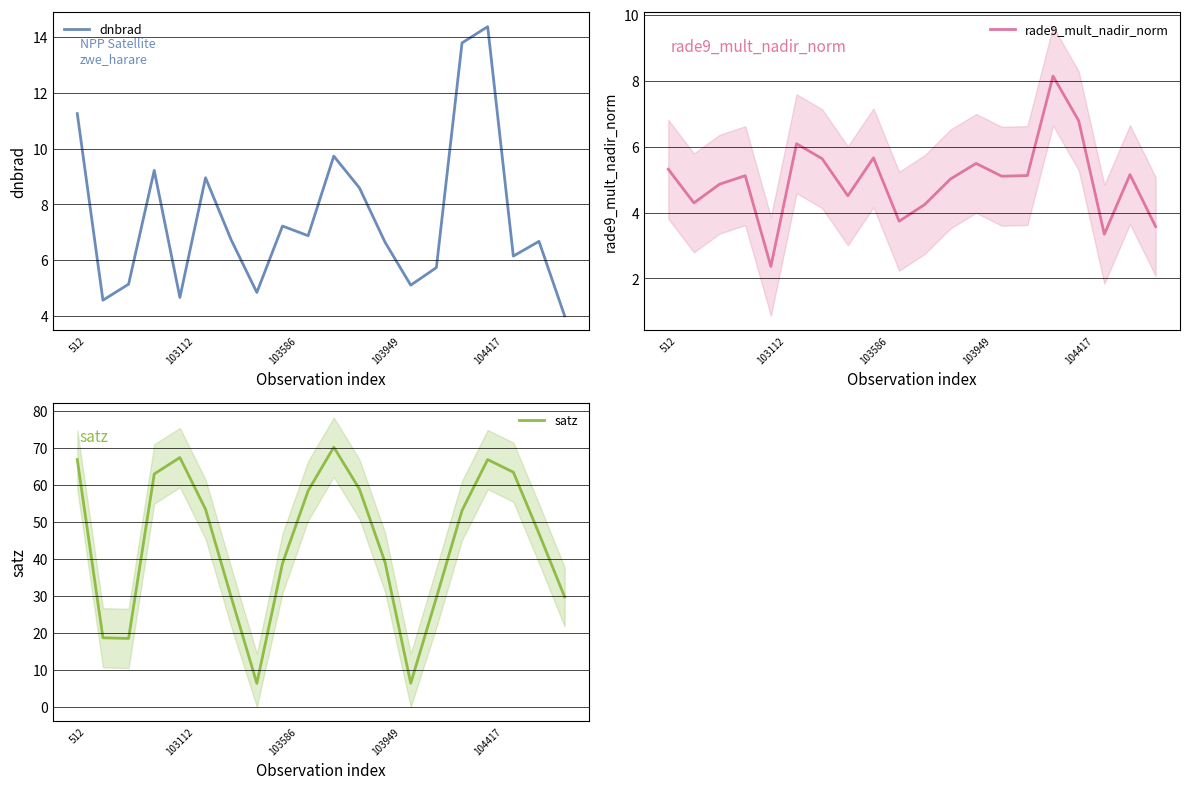

True or false: satz has more than 2 interior local peaks.

True